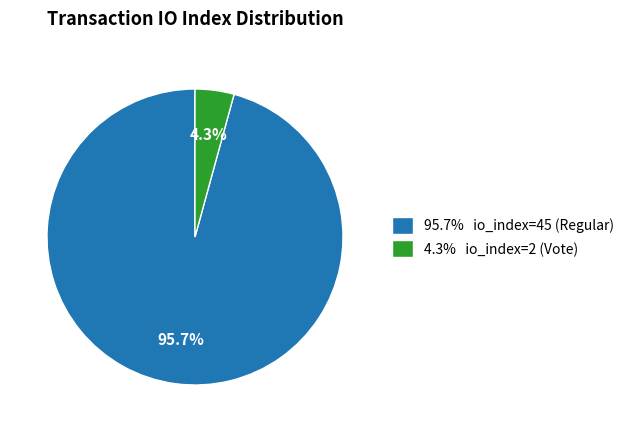

Which slice represents more than half of the pie?

95.7% io_index=45 (Regular)